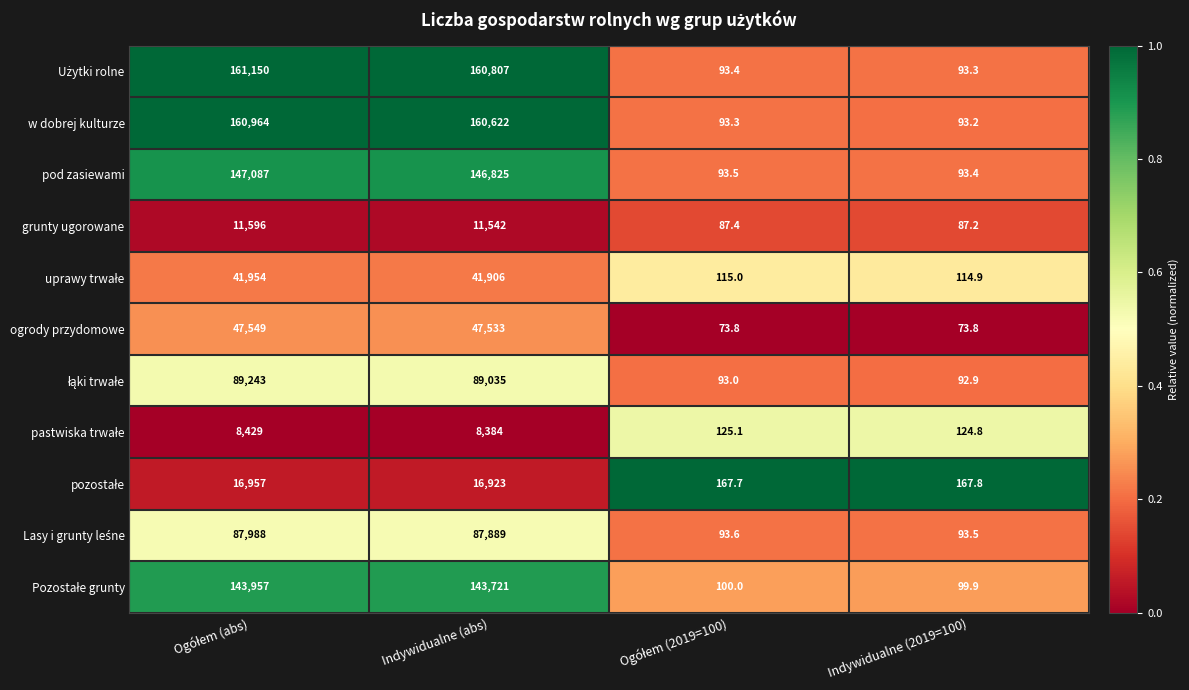

What is the difference between the second highest and second lowest values in the pod zasiewami series?

146731.5